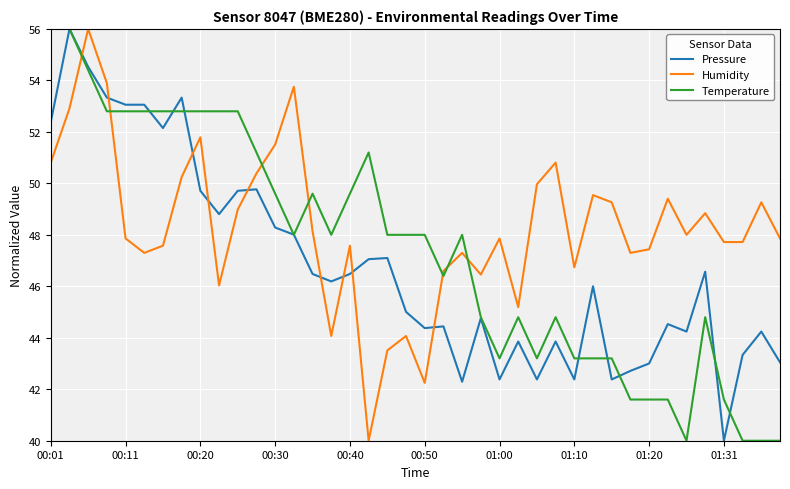

What is the highest value of the Pressure series?

56.0